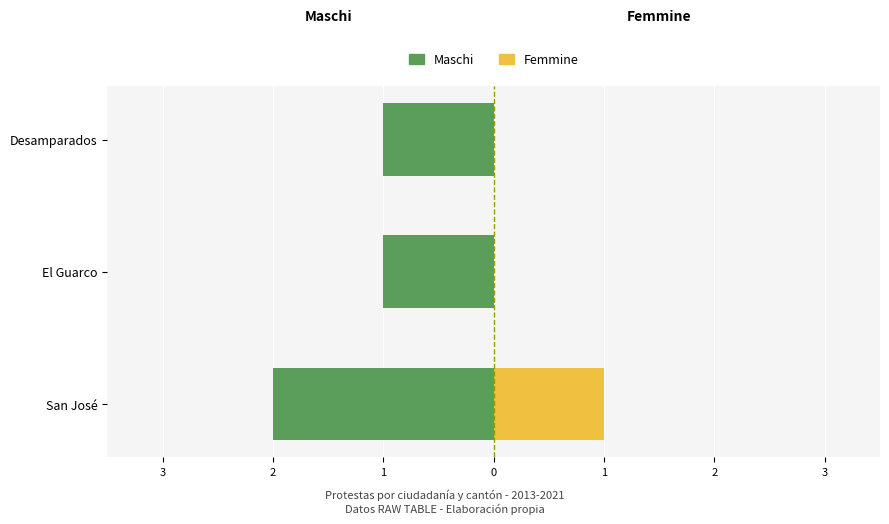

What is the minimum value for Maschi?

-2